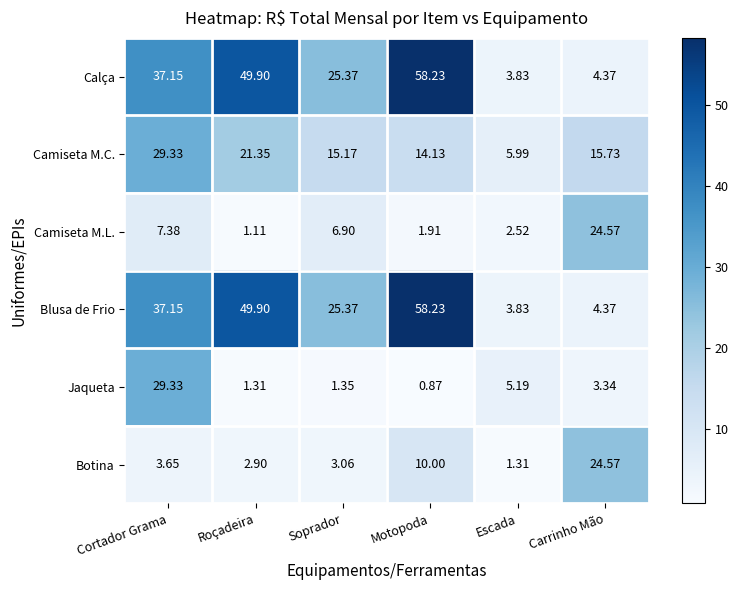

At which label does Botina first exceed 3?

Cortador Grama